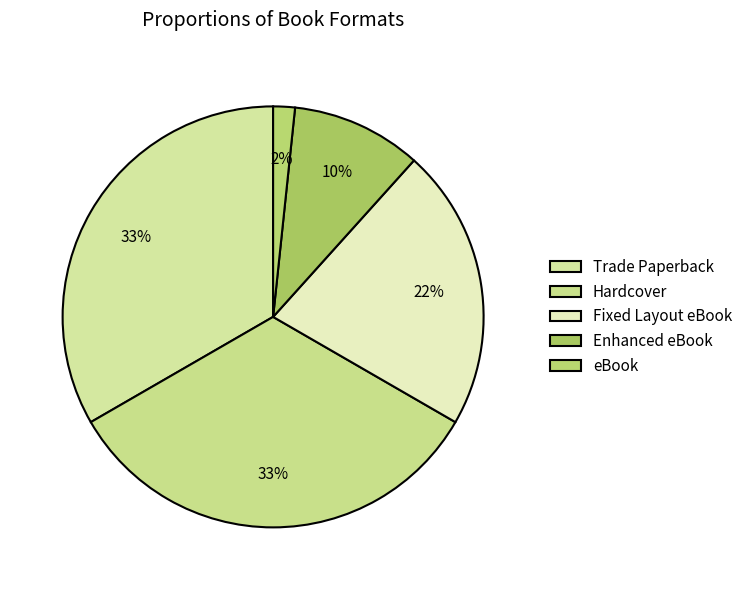

Does Trade Paperback account for over 50% of the chart?

No